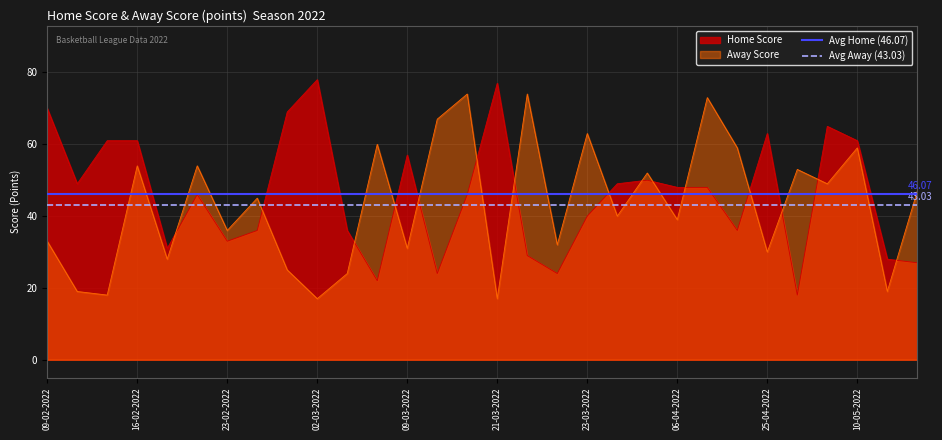

At which label does Avg Away (43.03) reach its peak?

09-02-2022